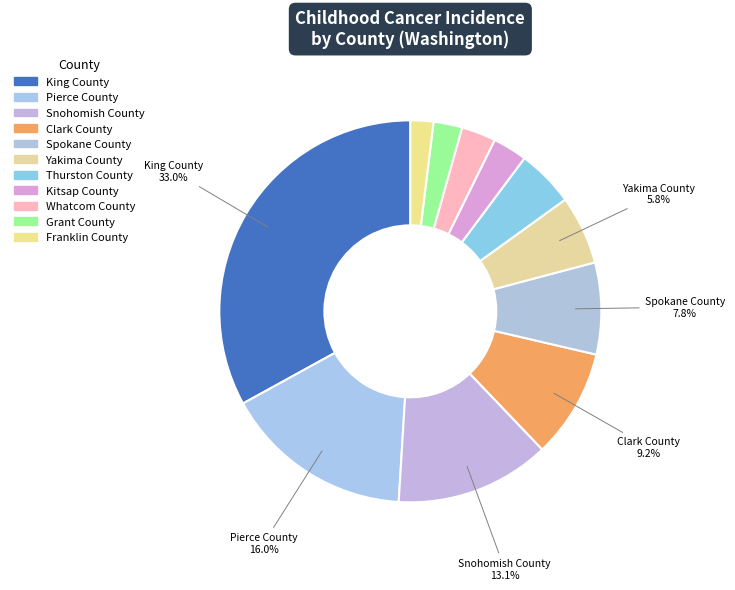

Does Spokane County account for over 50% of the chart?

No